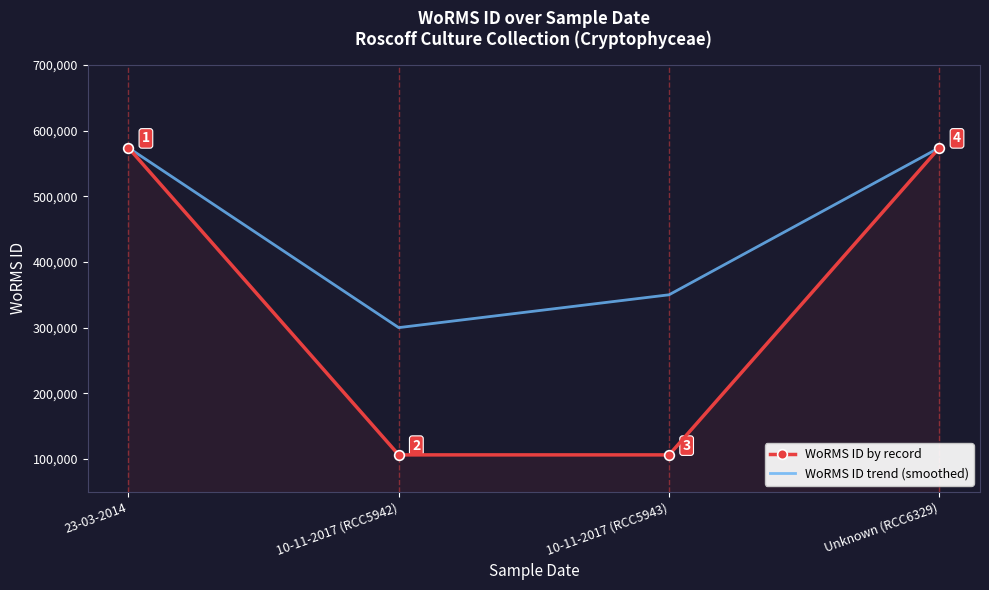

What value does the WoRMS ID trend (smoothed) series have at 23-03-2014, to the nearest 100?

574000